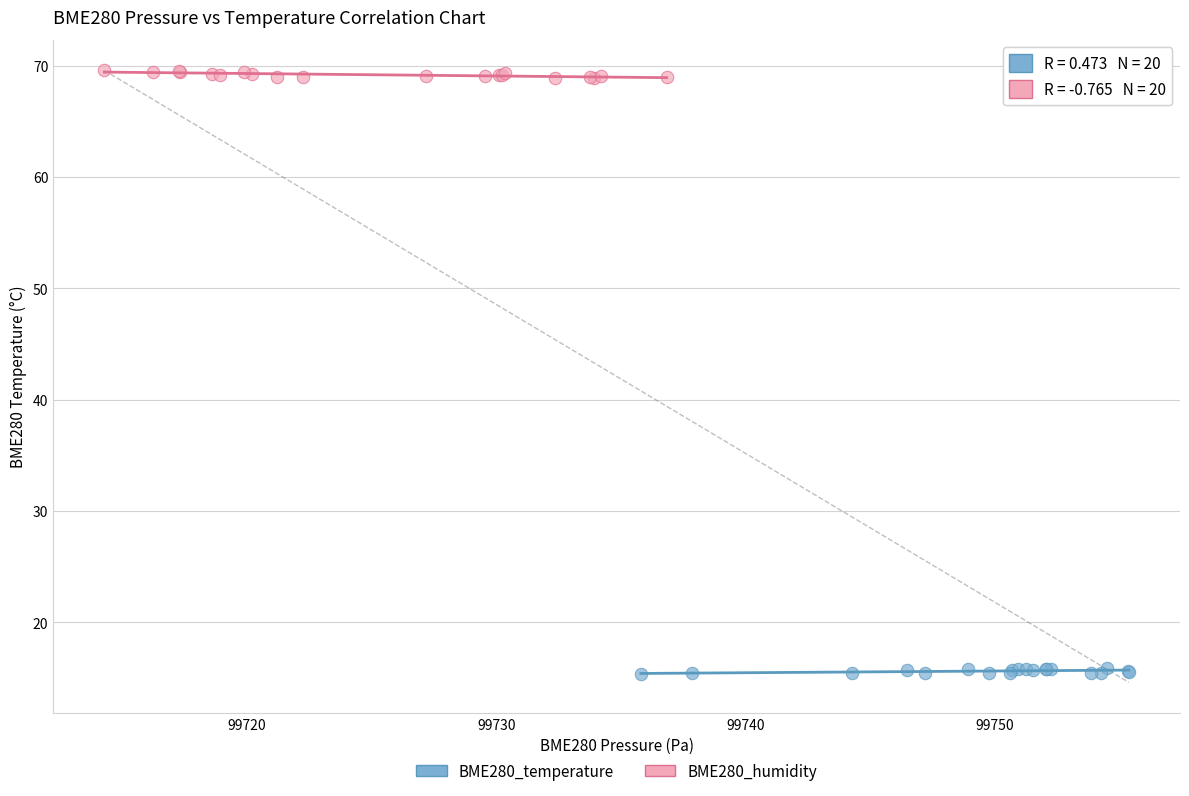

Which series reaches the maximum Y coordinate?

BME280_humidity